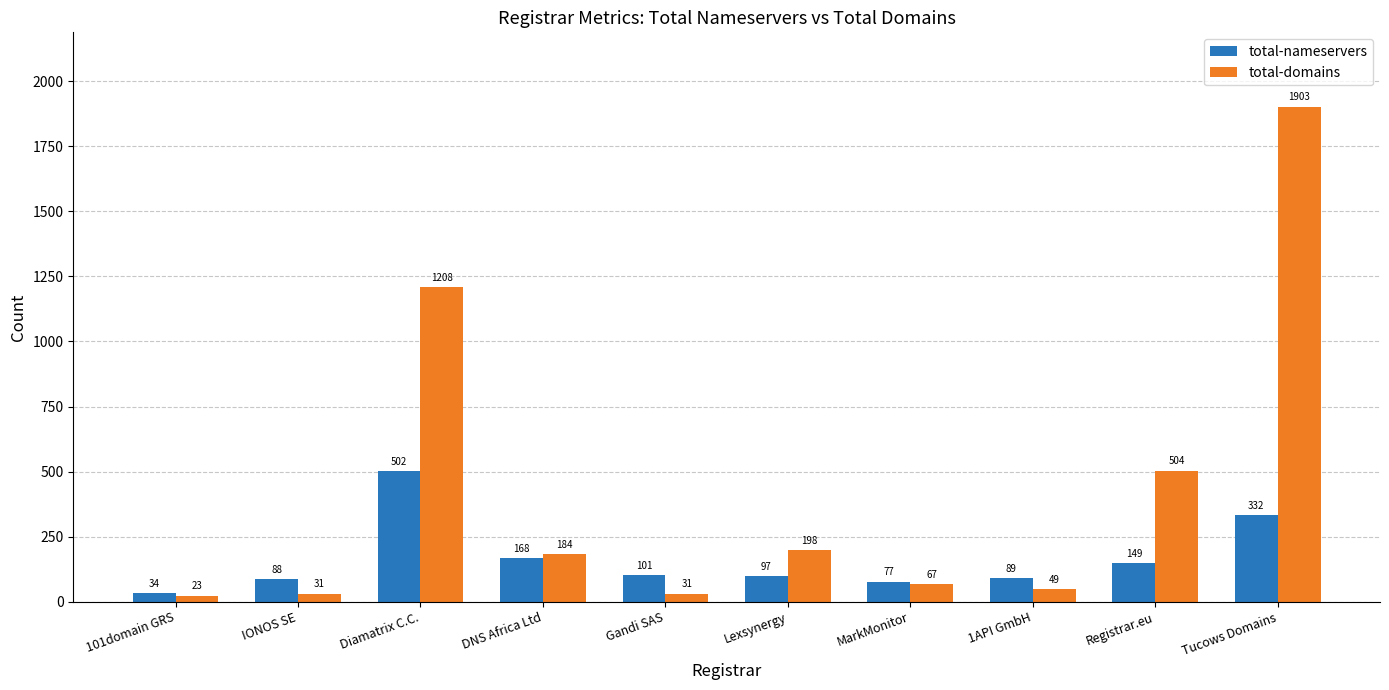

Between 1API GmbH and Tucows Domains, which series saw the biggest shift?

total-domains